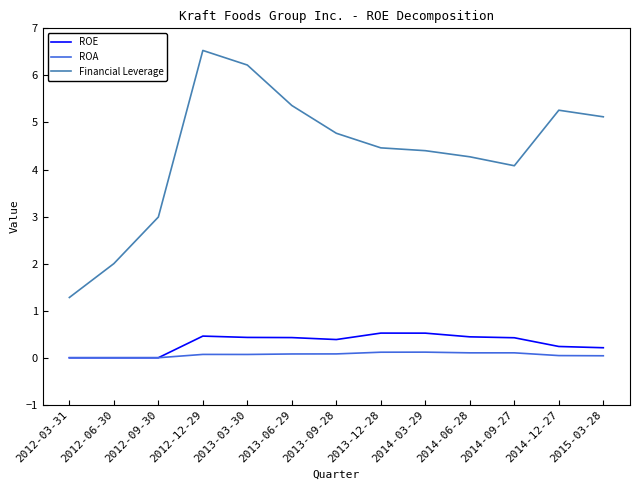

True or false: Financial Leverage has a value of 1.1 at 2012-06-30.

False